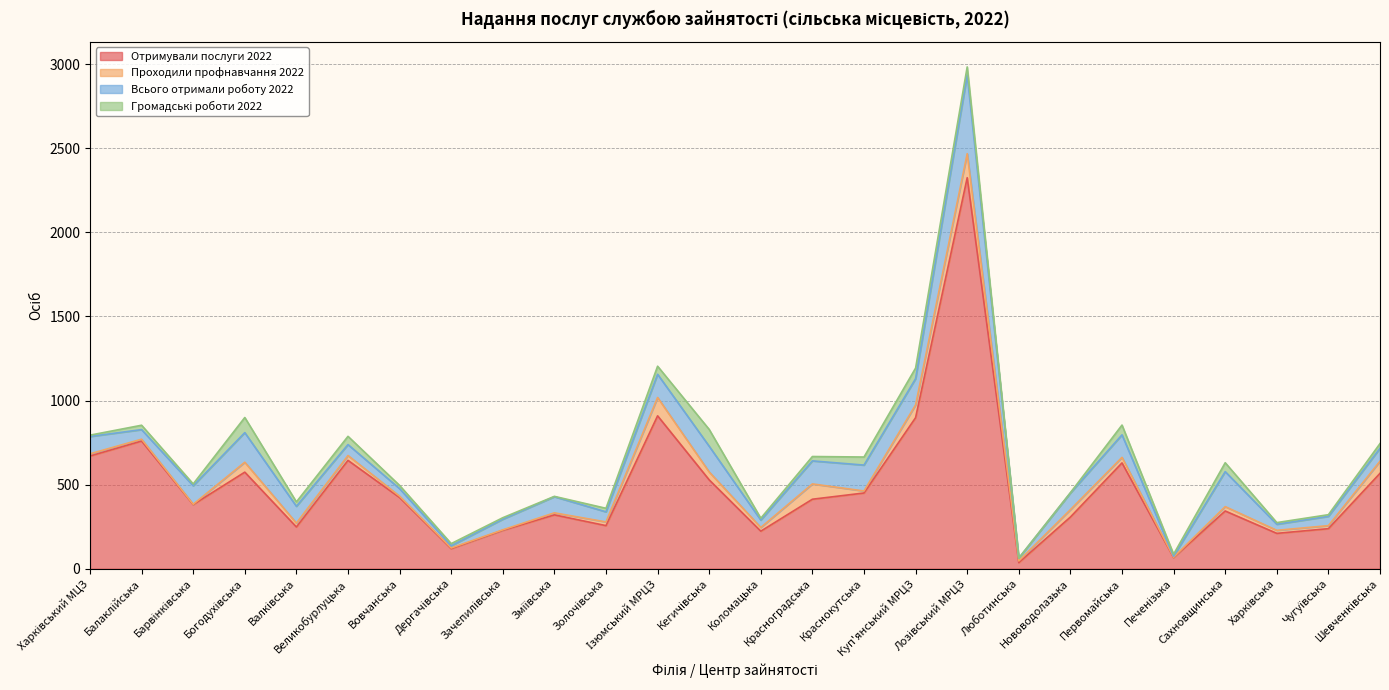

Reading right to left, list all the values displayed in this chart.

Отримували послуги 2022: 567	238	210	343	66	629	307	36	2325	898	450	413	223	528	909	256	320	228	119	423	644	248	574	381	759	670
Проходили профнавчання 2022: 72	18	18	26	2	33	44	10	143	76	12	91	22	47	109	22	12	3	4	8	29	23	59	2	11	13
Всього отримали роботу 2022: 77	55	36	208	6	134	99	17	468	156	154	137	44	153	138	60	96	63	13	45	65	100	176	110	57	103
Громадські роботи 2022: 28	10	10	53	12	58	2	0	48	63	48	26	11	100	48	21	2	9	13	19	49	26	90	11	26	8